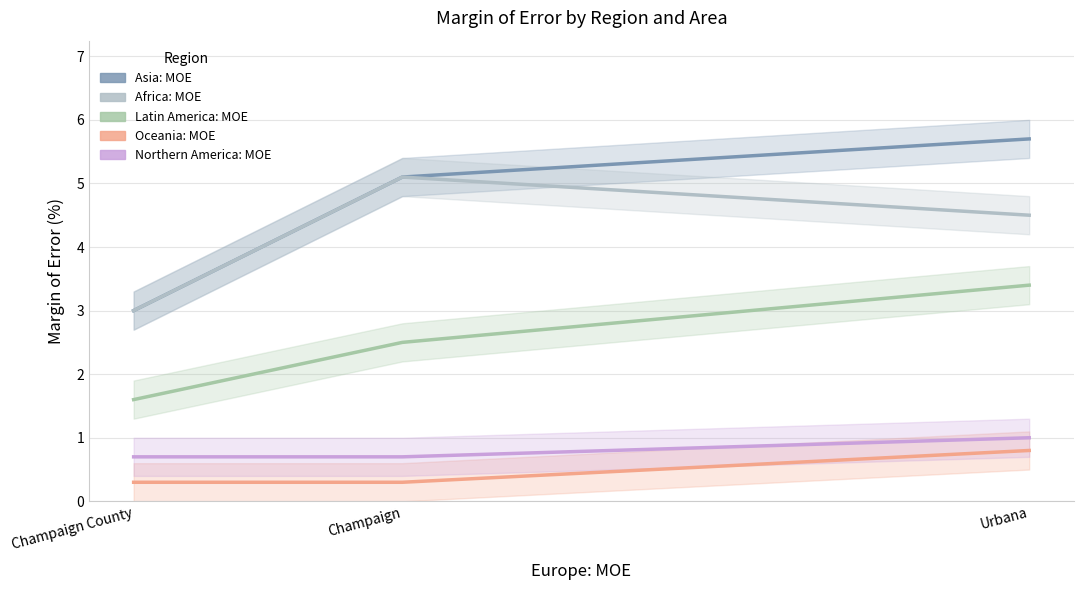

What is the greatest value displayed?

5.7